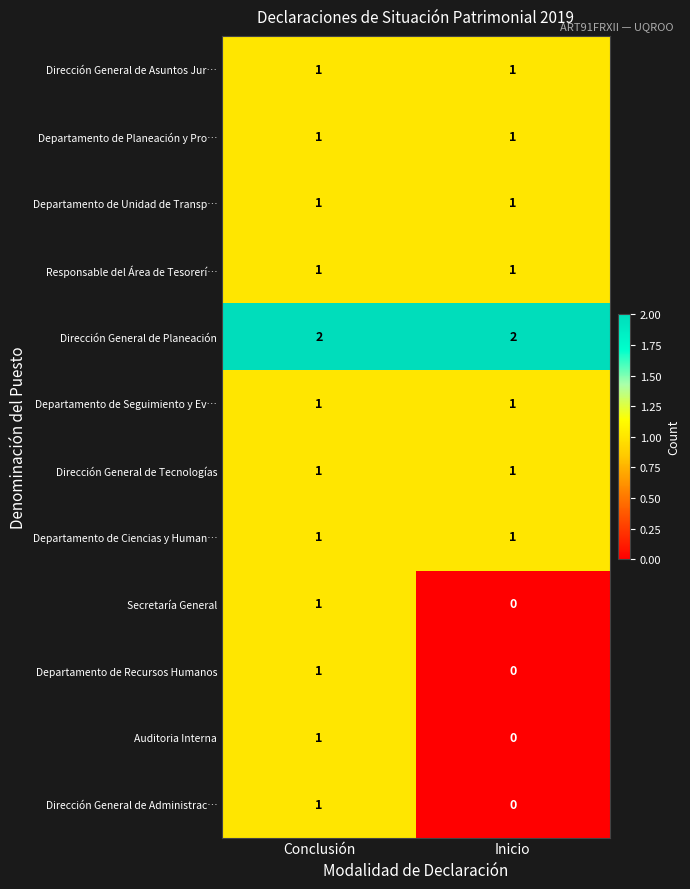

Which label corresponds to the smallest value in the chart?

Inicio